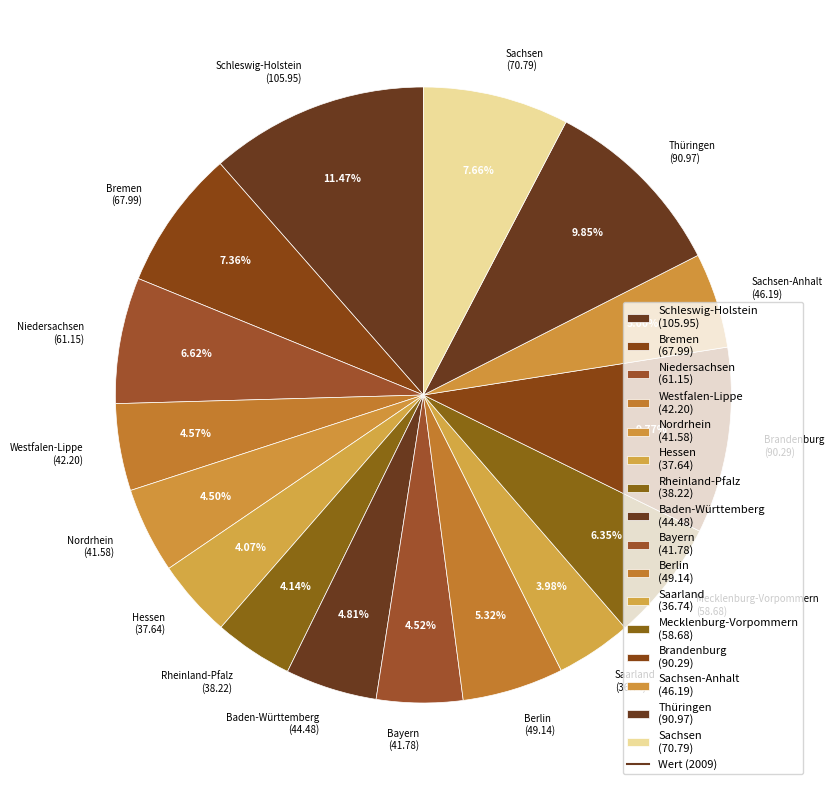

Approximately how many times larger is the value at Westfalen-Lippe (42.20) compared to Mecklenburg-Vorpommern (58.68)?

0.7